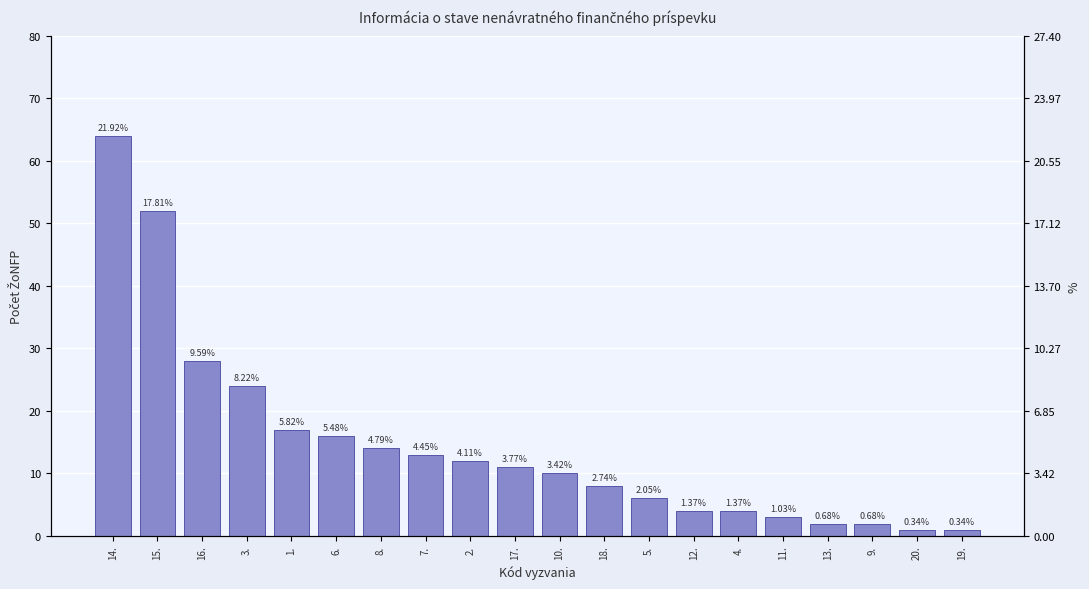

What is the value of the 9th bar from the left?

12